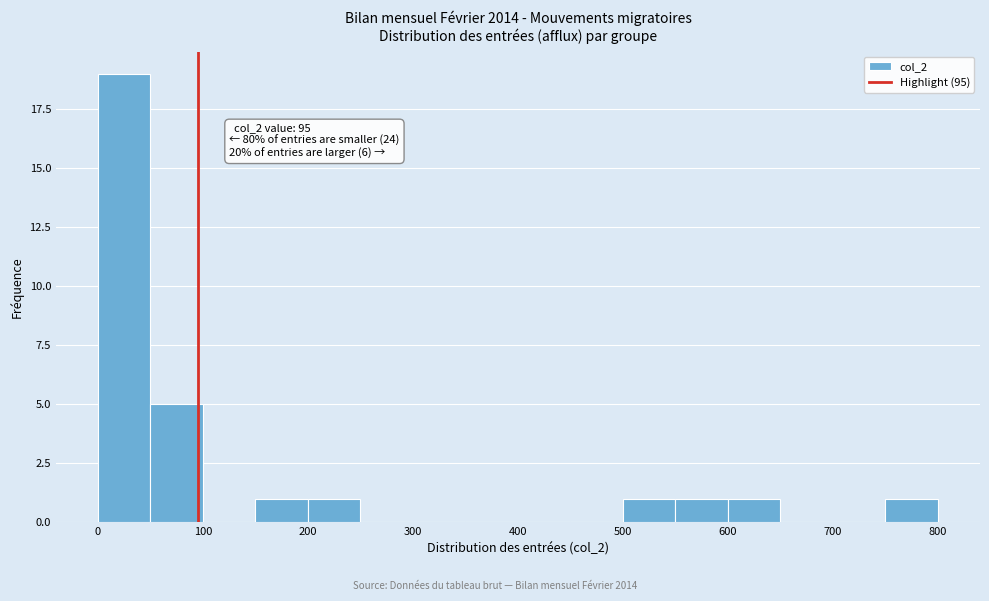

Which range on the x-axis has the tallest bar?

0 to 50